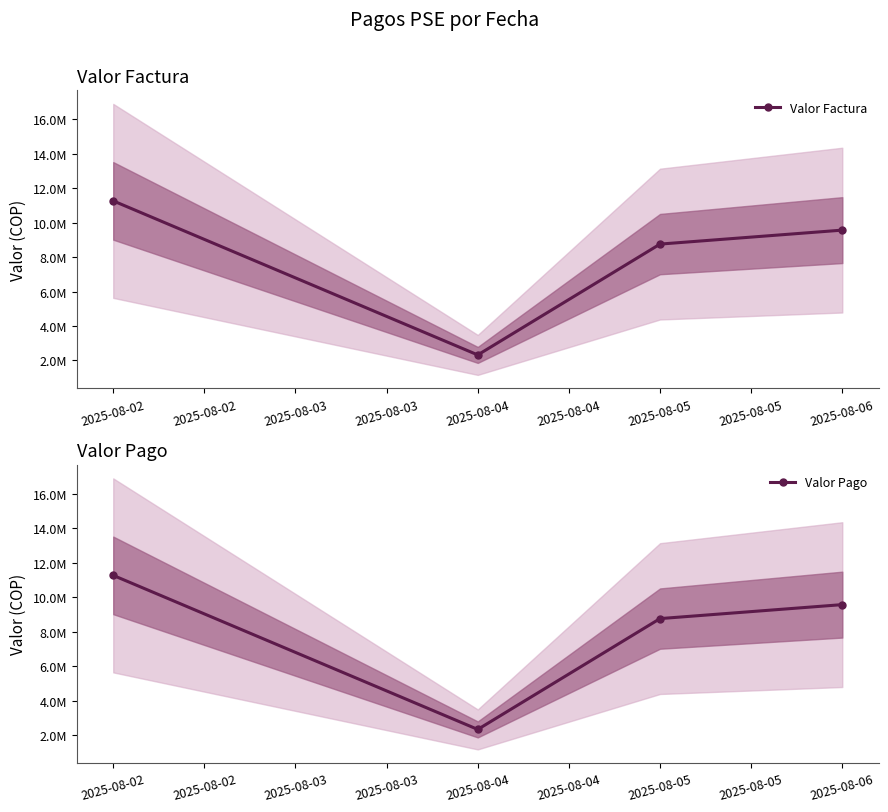

How many values in the Valor Pago series exceed 9569286?

1